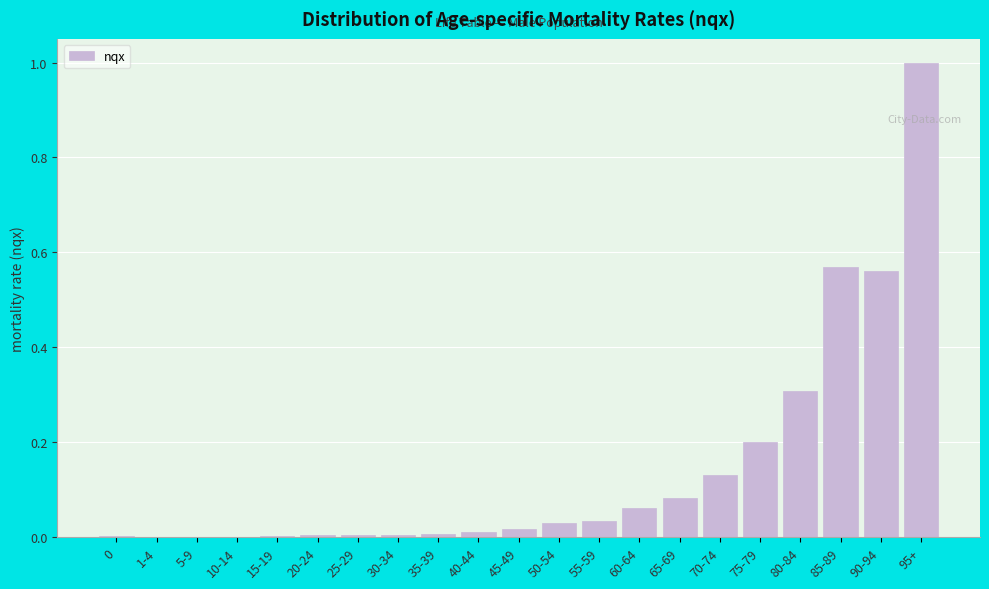

Is it true that the value at 45-49 is 0.0?

True